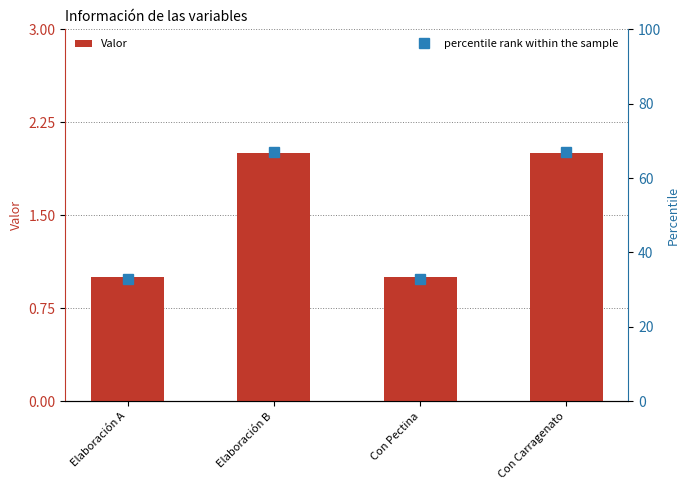

At which category does the chart reach its minimum across all series?

Elaboración A